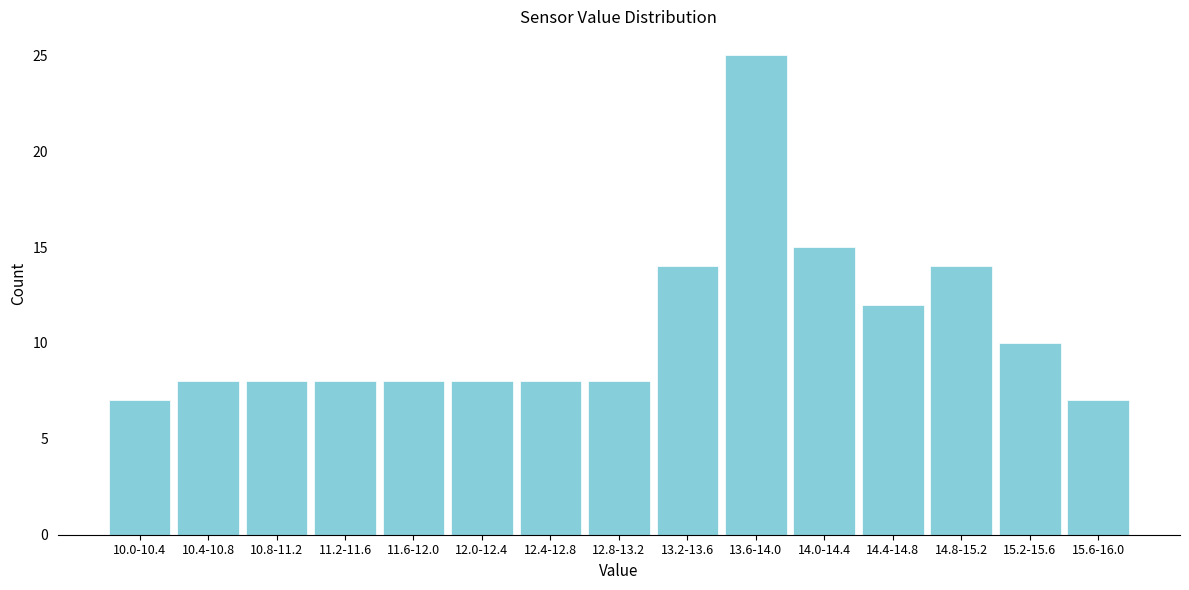

Reading left to right, list all the values displayed in this chart.

10.0-10.4=7	10.4-10.8=8	10.8-11.2=8	11.2-11.6=8	11.6-12.0=8	12.0-12.4=8	12.4-12.8=8	12.8-13.2=8	13.2-13.6=14	13.6-14.0=25	14.0-14.4=15	14.4-14.8=12	14.8-15.2=14	15.2-15.6=10	15.6-16.0=7